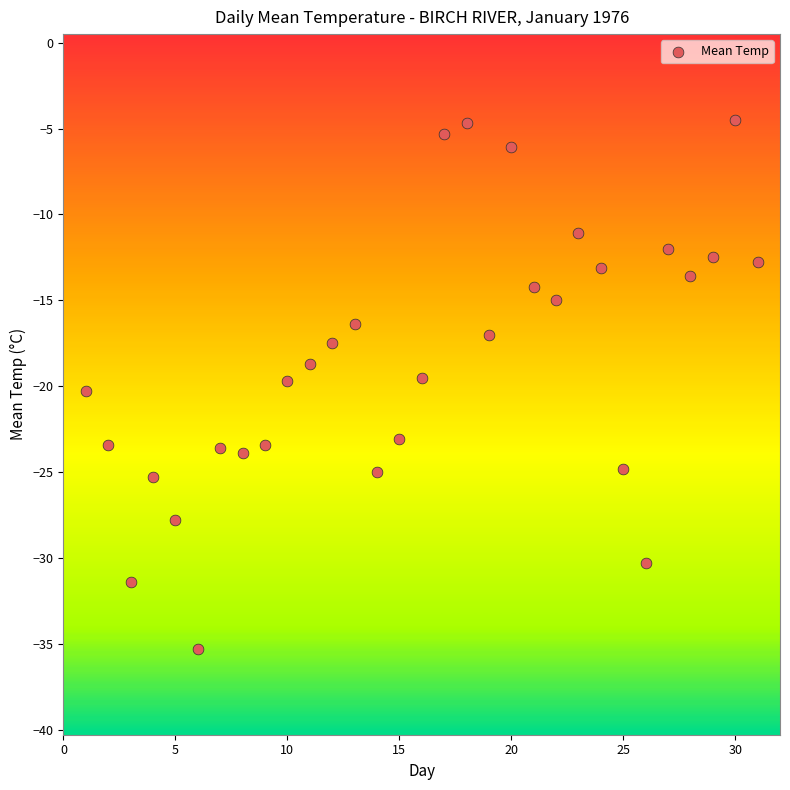

What is the range of X values (max minus min)?

30.0